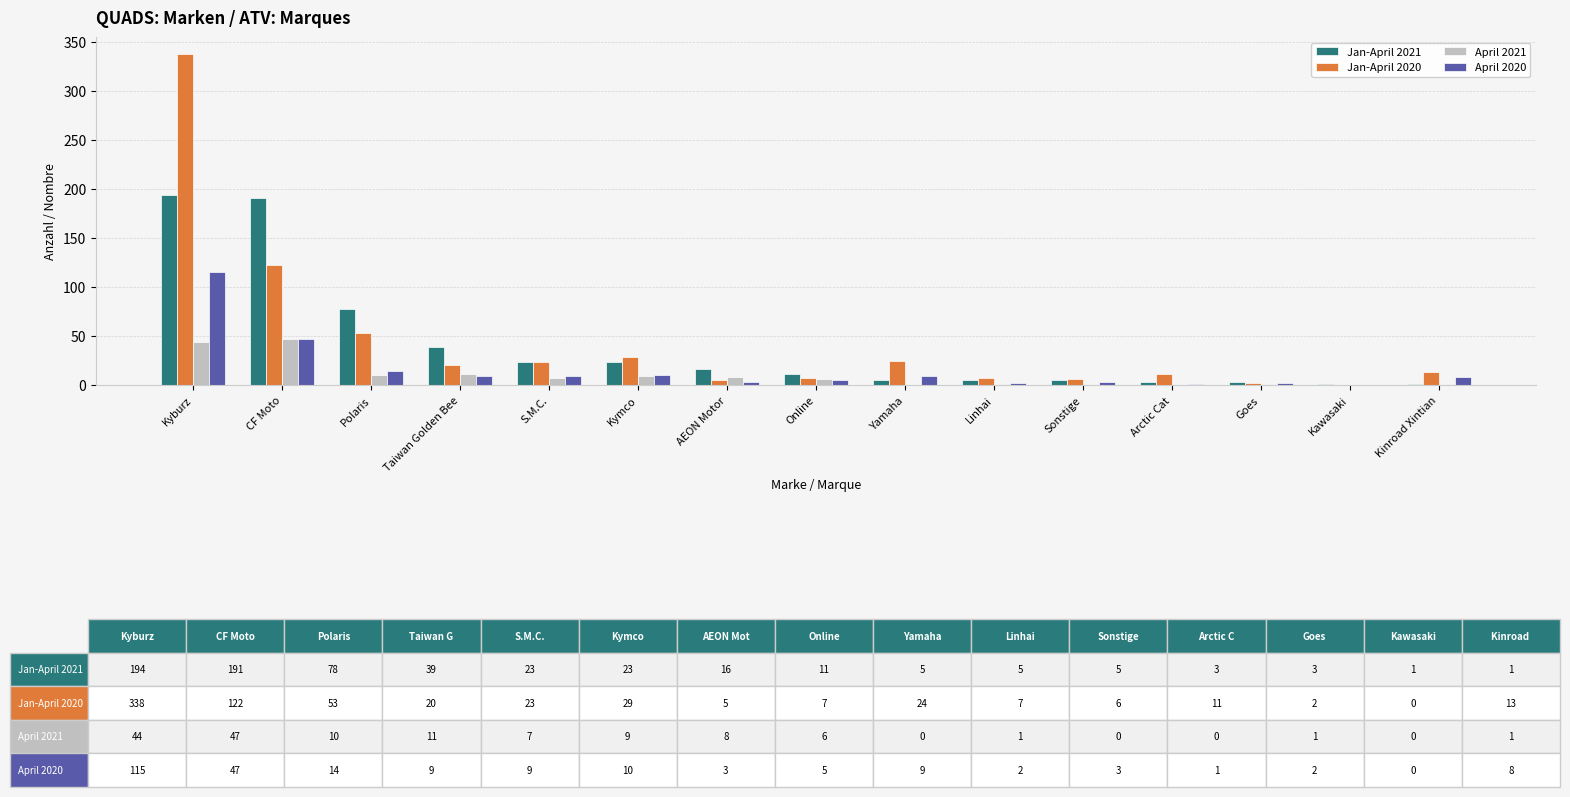

Which category has the highest value in the Jan-April 2020 series?

Kyburz